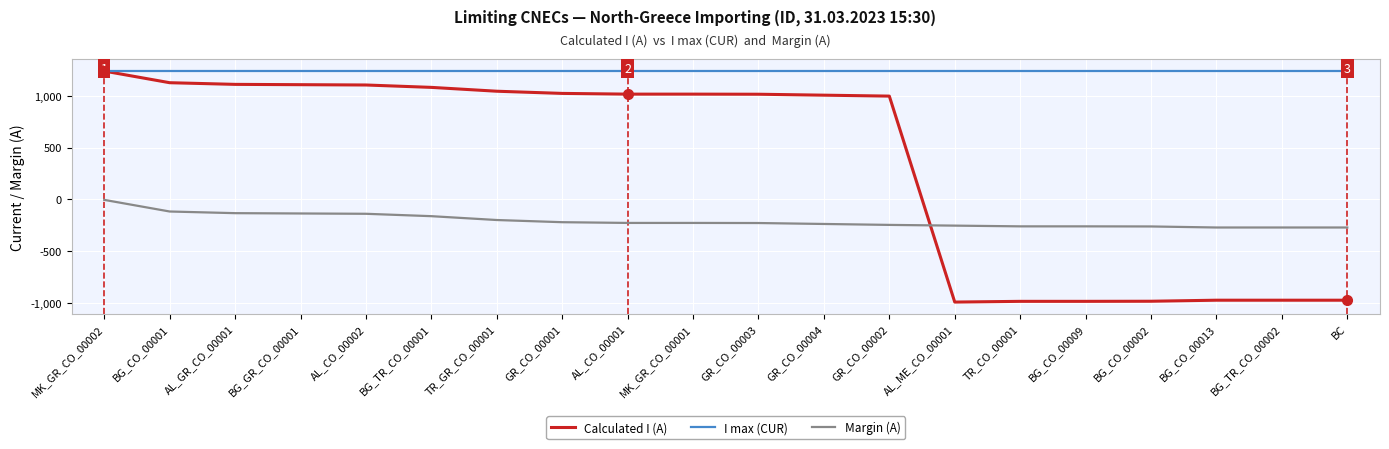

List the series in order of their overall mean, lowest first.

Margin (A), Calculated I (A), I max (CUR)